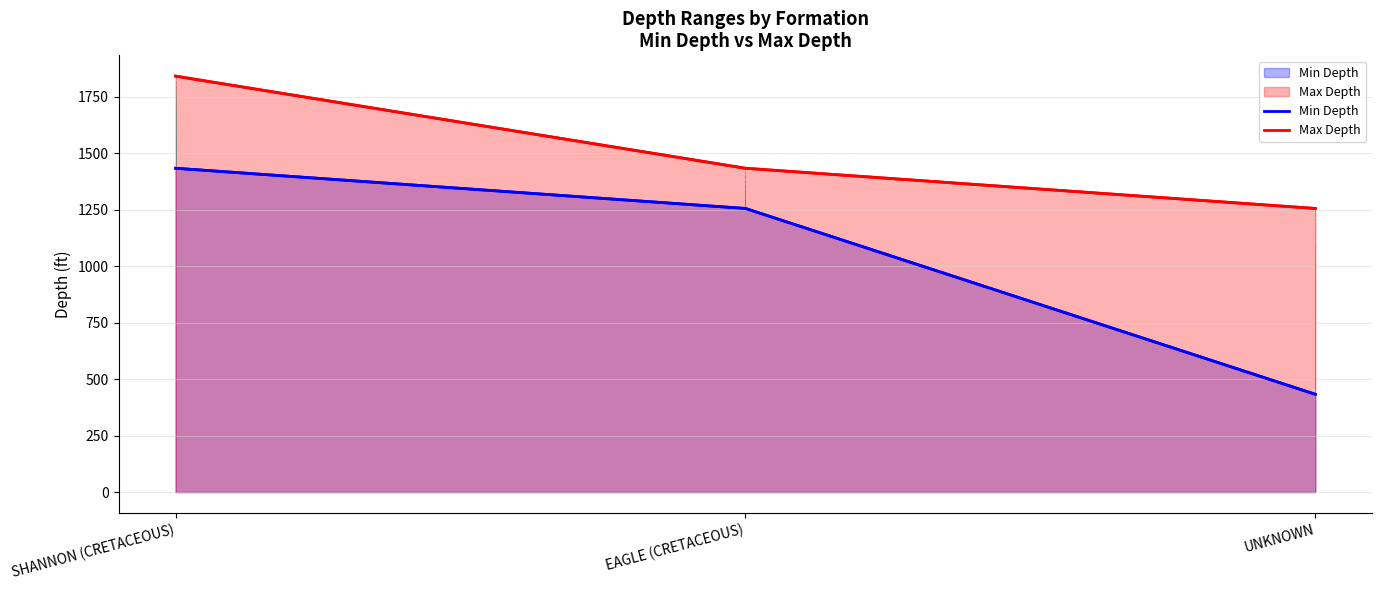

List the series in order of their peak value, lowest first.

Min Depth, Max Depth